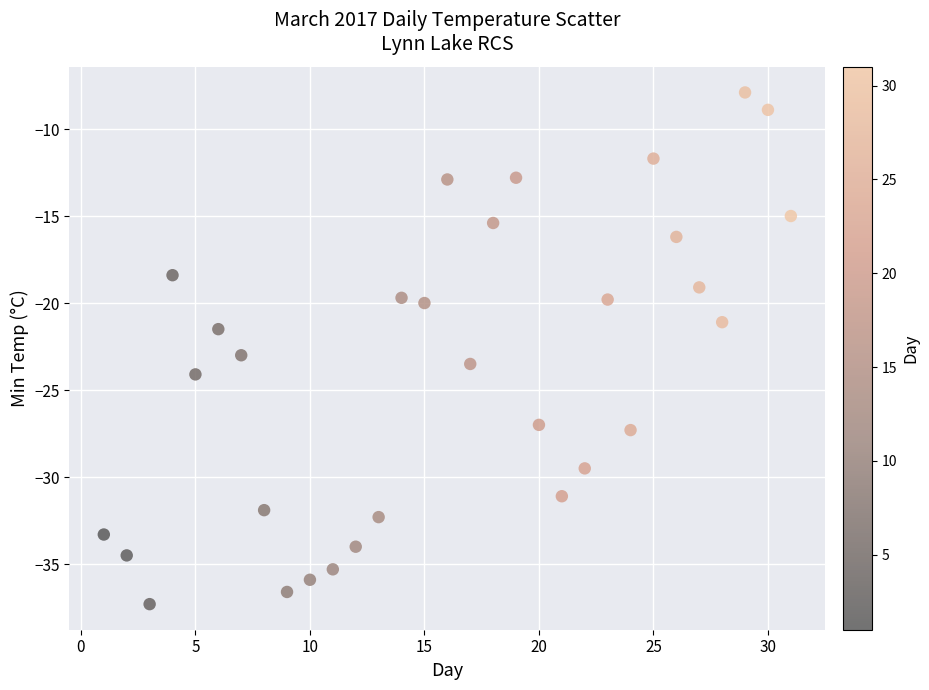

What Y value in the scatter plot is closest to -22?

-21.5